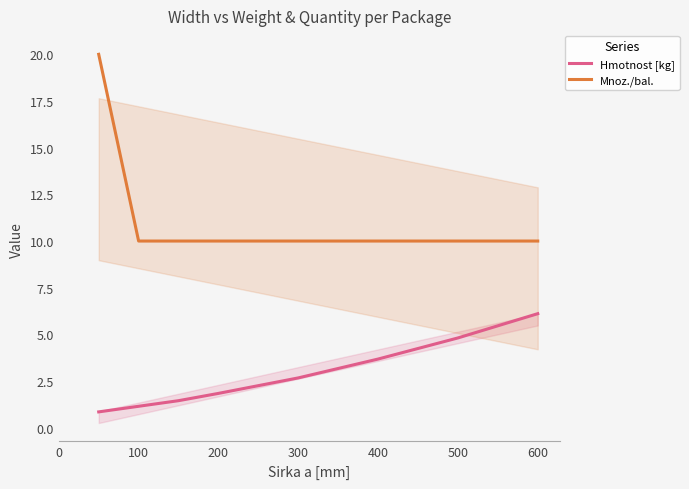

Count the number of data series in this chart.

2